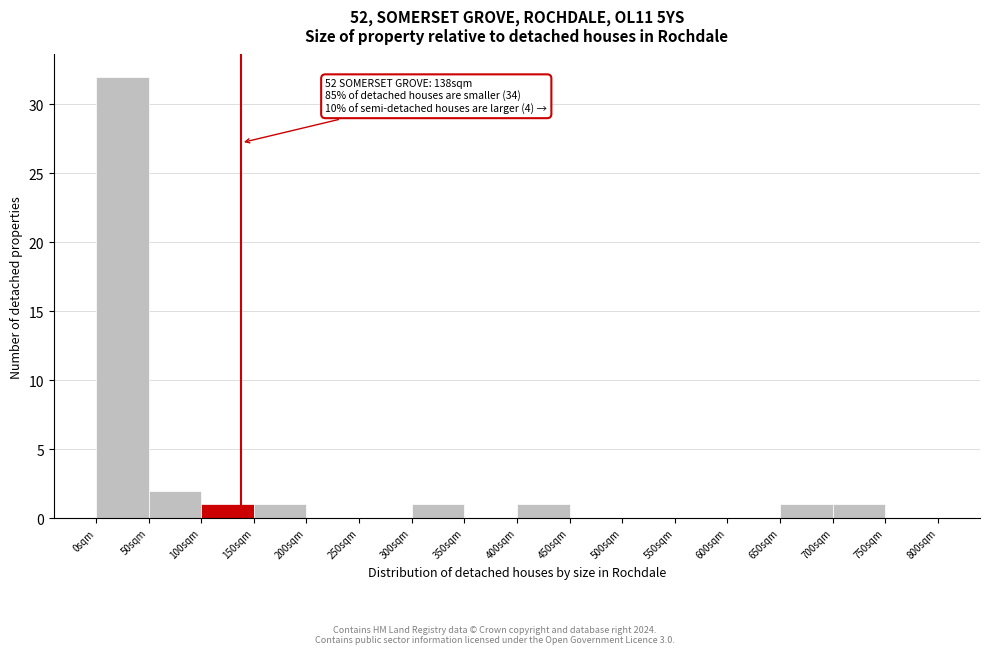

Over which range of the x-axis is the bar tallest?

0 to 50